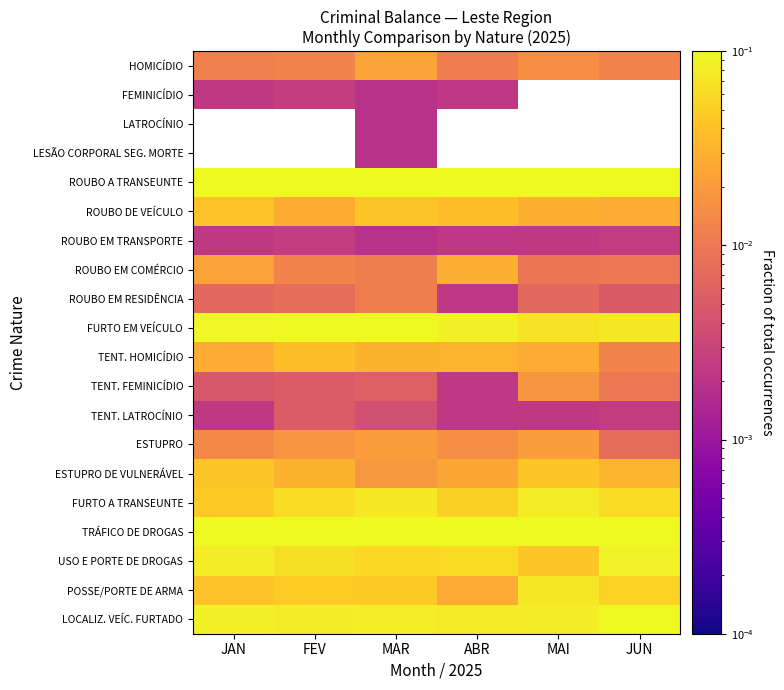

Reading right to left, extract all data points from this chart.

HOMICÍDIO: JUN=0.0	MAI=0.0	ABR=0.0	MAR=0.0	FEV=0.0	JAN=0.0
FEMINICÍDIO: JUN=0.0	MAI=0.0	ABR=0.0	MAR=0.0	FEV=0.0	JAN=0.0
LATROCÍNIO: JUN=0.0	MAI=0.0	ABR=0.0	MAR=0.0	FEV=0.0	JAN=0.0
LESÃO CORPORAL SEG. MORTE: JUN=0.0	MAI=0.0	ABR=0.0	MAR=0.0	FEV=0.0	JAN=0.0
ROUBO A TRANSEUNTE: JUN=0.3	MAI=0.3	ABR=0.4	MAR=0.3	FEV=0.3	JAN=0.3
ROUBO DE VEÍCULO: JUN=0.0	MAI=0.0	ABR=0.0	MAR=0.0	FEV=0.0	JAN=0.0
ROUBO EM TRANSPORTE: JUN=0.0	MAI=0.0	ABR=0.0	MAR=0.0	FEV=0.0	JAN=0.0
ROUBO EM COMÉRCIO: JUN=0.0	MAI=0.0	ABR=0.0	MAR=0.0	FEV=0.0	JAN=0.0
ROUBO EM RESIDÊNCIA: JUN=0.0	MAI=0.0	ABR=0.0	MAR=0.0	FEV=0.0	JAN=0.0
FURTO EM VEÍCULO: JUN=0.1	MAI=0.1	ABR=0.1	MAR=0.1	FEV=0.1	JAN=0.1
TENT. HOMICÍDIO: JUN=0.0	MAI=0.0	ABR=0.0	MAR=0.0	FEV=0.0	JAN=0.0
TENT. FEMINICÍDIO: JUN=0.0	MAI=0.0	ABR=0.0	MAR=0.0	FEV=0.0	JAN=0.0
TENT. LATROCÍNIO: JUN=0.0	MAI=0.0	ABR=0.0	MAR=0.0	FEV=0.0	JAN=0.0
ESTUPRO: JUN=0.0	MAI=0.0	ABR=0.0	MAR=0.0	FEV=0.0	JAN=0.0
ESTUPRO DE VULNERÁVEL: JUN=0.0	MAI=0.0	ABR=0.0	MAR=0.0	FEV=0.0	JAN=0.0
FURTO A TRANSEUNTE: JUN=0.1	MAI=0.1	ABR=0.1	MAR=0.1	FEV=0.1	JAN=0.0
TRÁFICO DE DROGAS: JUN=0.2	MAI=0.1	ABR=0.2	MAR=0.1	FEV=0.1	JAN=0.1
USO E PORTE DE DROGAS: JUN=0.1	MAI=0.0	ABR=0.1	MAR=0.1	FEV=0.1	JAN=0.1
POSSE/PORTE DE ARMA: JUN=0.1	MAI=0.1	ABR=0.0	MAR=0.0	FEV=0.0	JAN=0.0
LOCALIZ. VEÍC. FURTADO: JUN=0.1	MAI=0.1	ABR=0.1	MAR=0.1	FEV=0.1	JAN=0.1